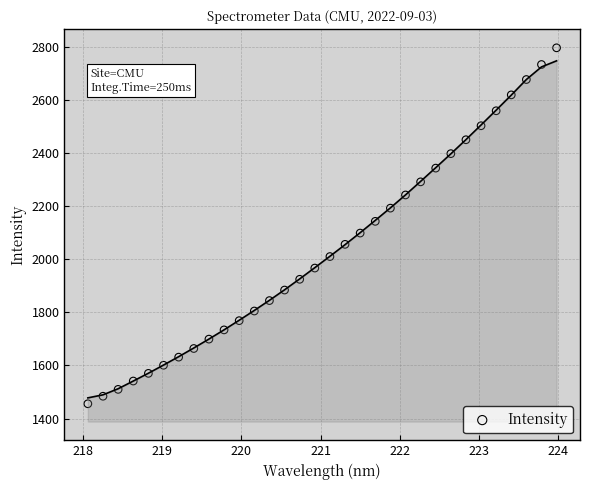

How many points are shown in the scatter plot?

32